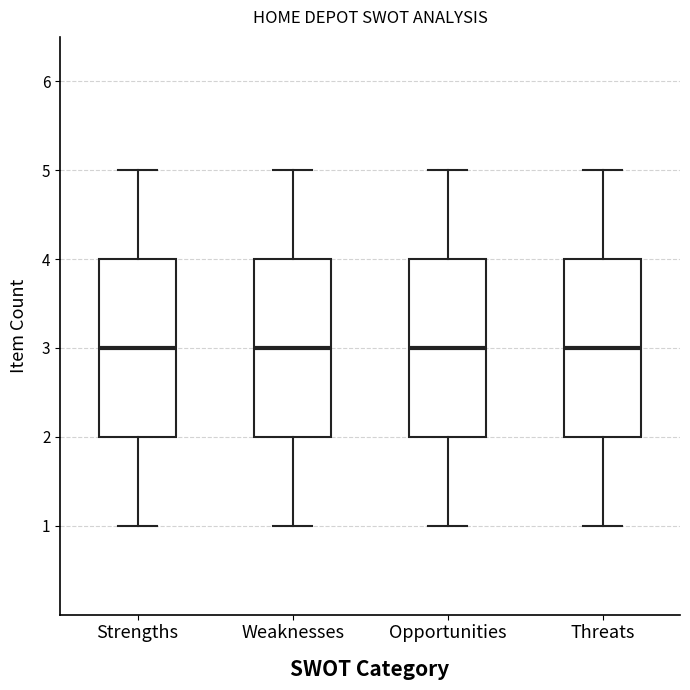

Where is the lower edge of the box for Weaknesses on the y-axis? The values are not printed on the chart, so give them approximately, as read against the axis.

2